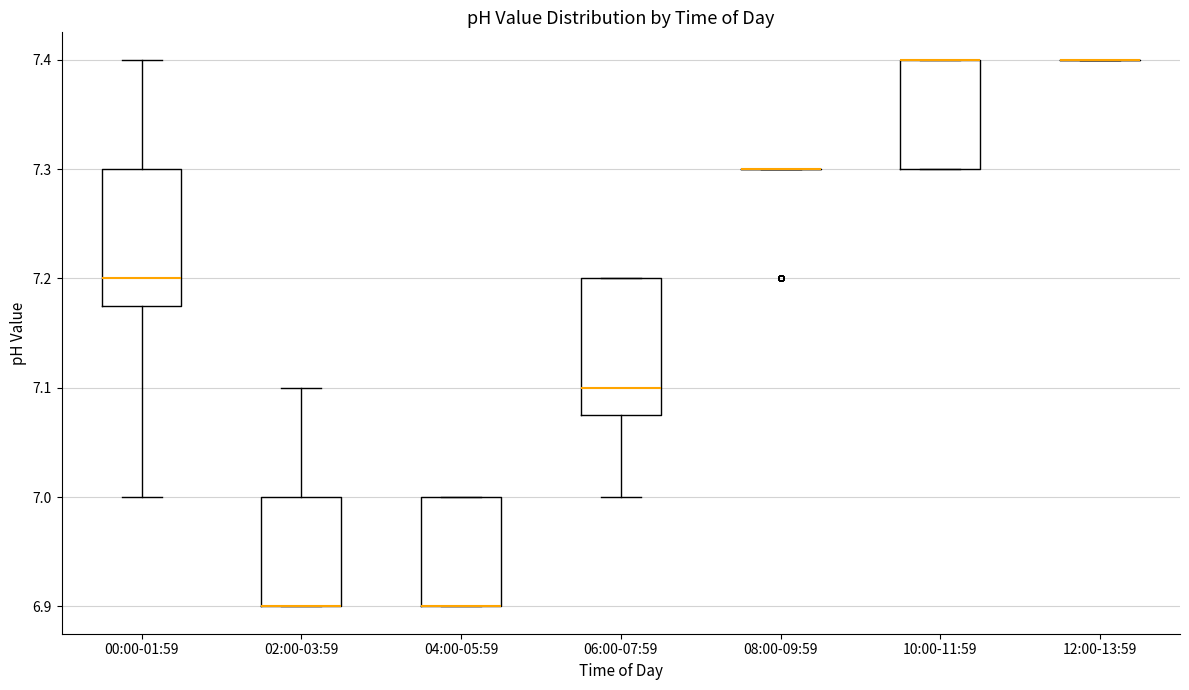

Reading left to right, transcribe this box plot: for each box, give where its median line is, the range the box spans, and where its two whiskers end, as read against the y-axis. The values are not printed on the chart, so give them approximately, as read against the axis.

00:00-01:59: median 7.20, box 7.18 to 7.30, whiskers 7.00 to 7.40
02:00-03:59: median 6.90 (drawn on the box's lower edge), box 6.90 to 7.00, whiskers 6.90 to 7.10
04:00-05:59: median 6.90 (drawn on the box's lower edge), box 6.90 to 7.00, whiskers 6.90 to 7.00
06:00-07:59: median 7.10, box 7.08 to 7.20, whiskers 7.00 to 7.20
08:00-09:59: box collapsed to a line at 7.30, whiskers 7.30 to 7.30
10:00-11:59: median 7.40 (drawn on the box's upper edge), box 7.30 to 7.40, whiskers 7.30 to 7.40
12:00-13:59: box collapsed to a line at 7.40, whiskers 7.40 to 7.40